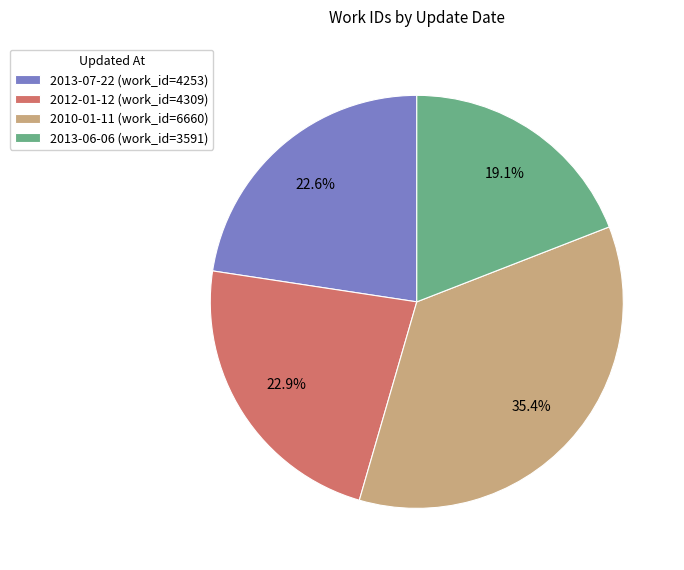

Is there a majority slice in this chart?

No